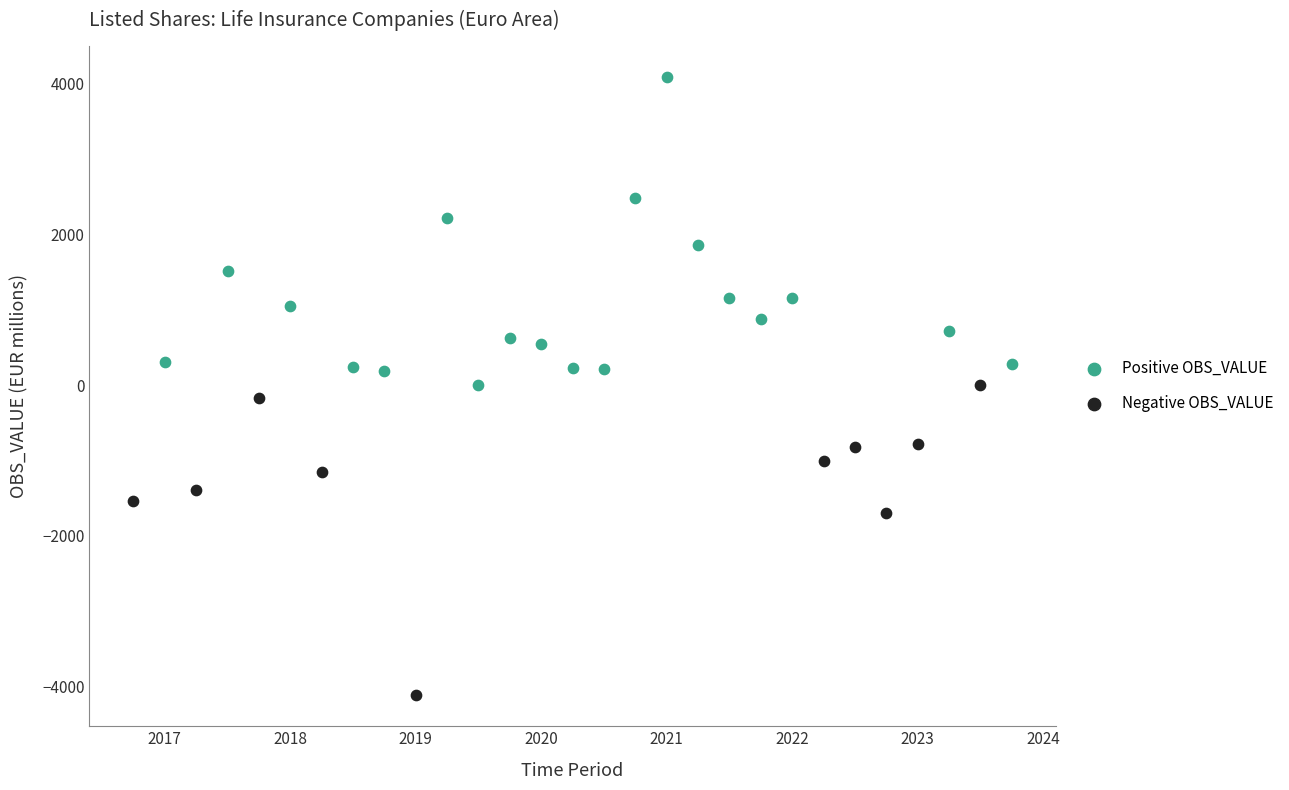

Which series reaches the minimum Y coordinate?

Negative OBS_VALUE